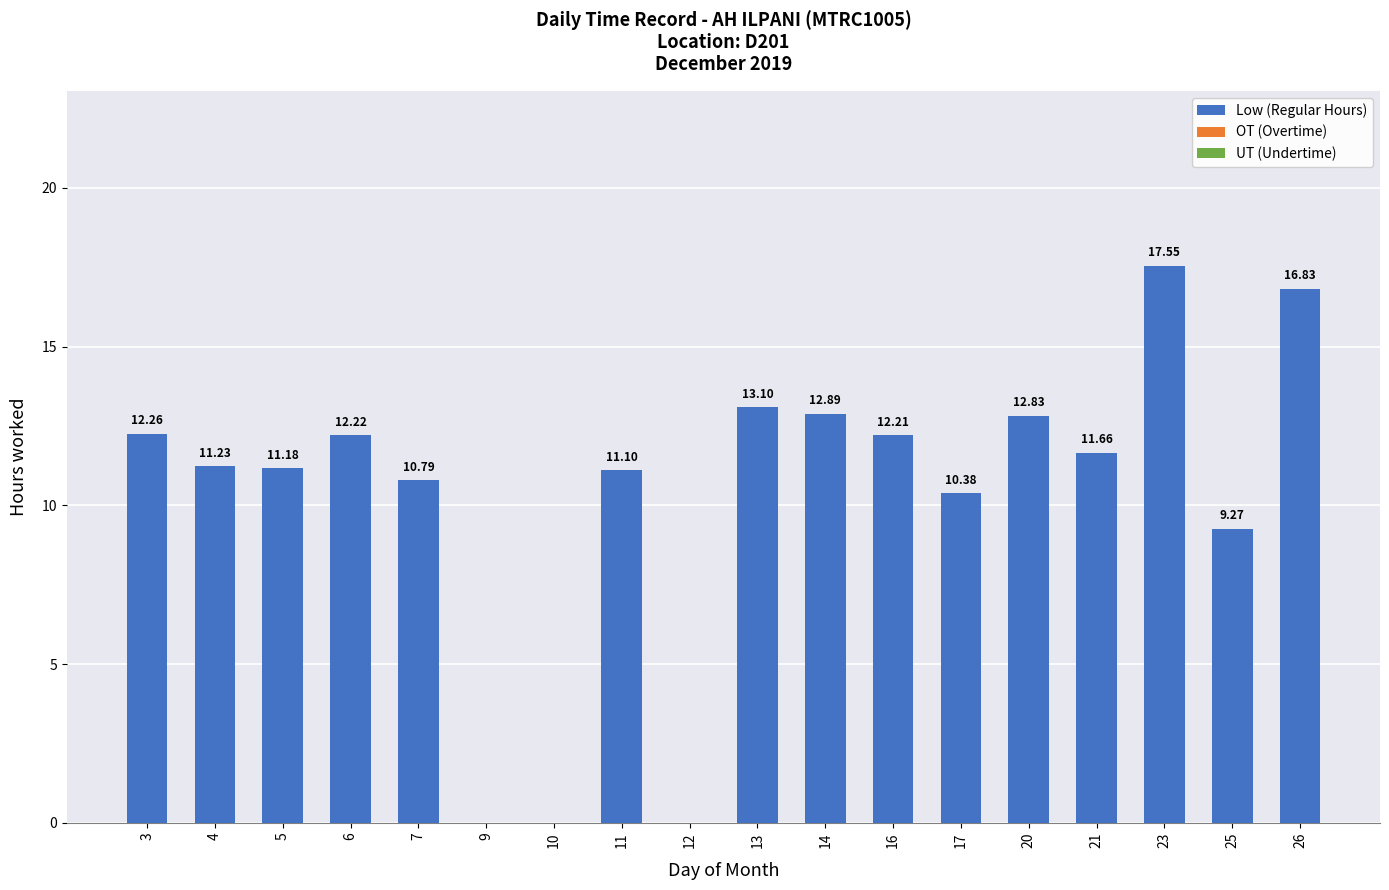

Approximately how many times larger is the value at 14 compared to 13?

1.0